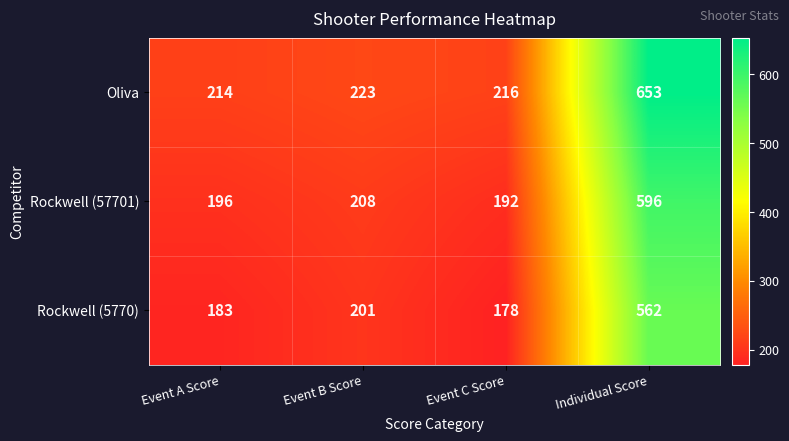

Reading right to left, extract all data points from this chart.

Oliva: 653	216	223	214
Rockwell (57701): 596	192	208	196
Rockwell (5770): 562	178	201	183